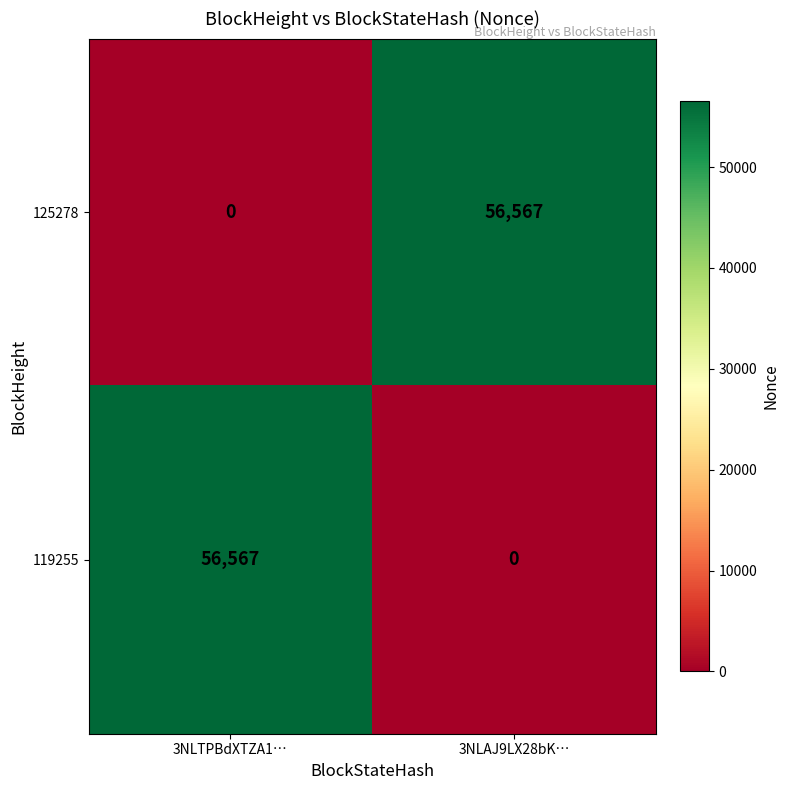

True or false: 125278 has a value of 0 at 3NLTPBdXTZA1….

True